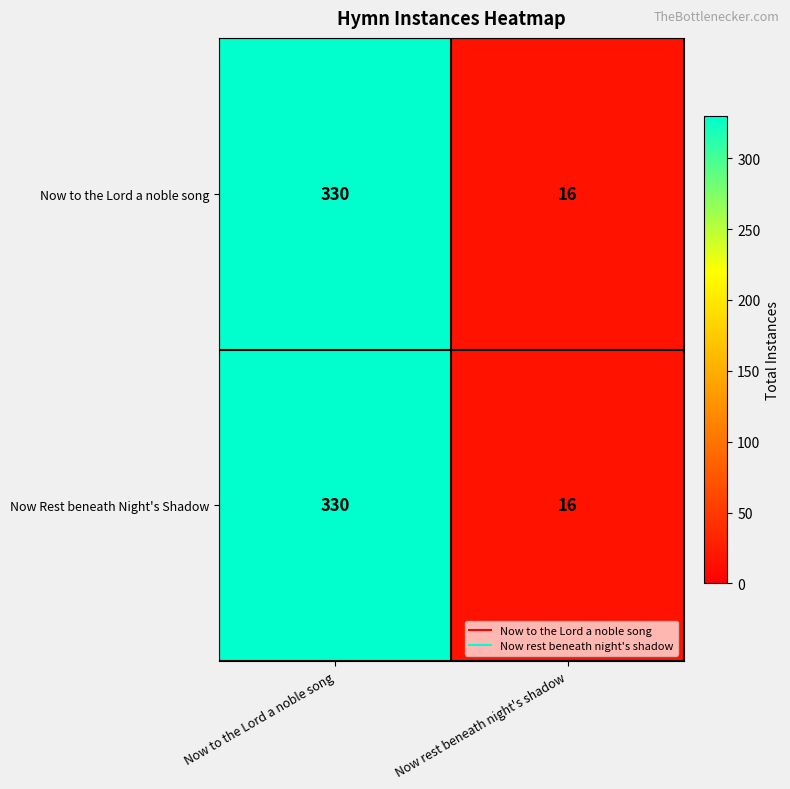

At which category is the sum across all series the highest?

Now to the Lord a noble song